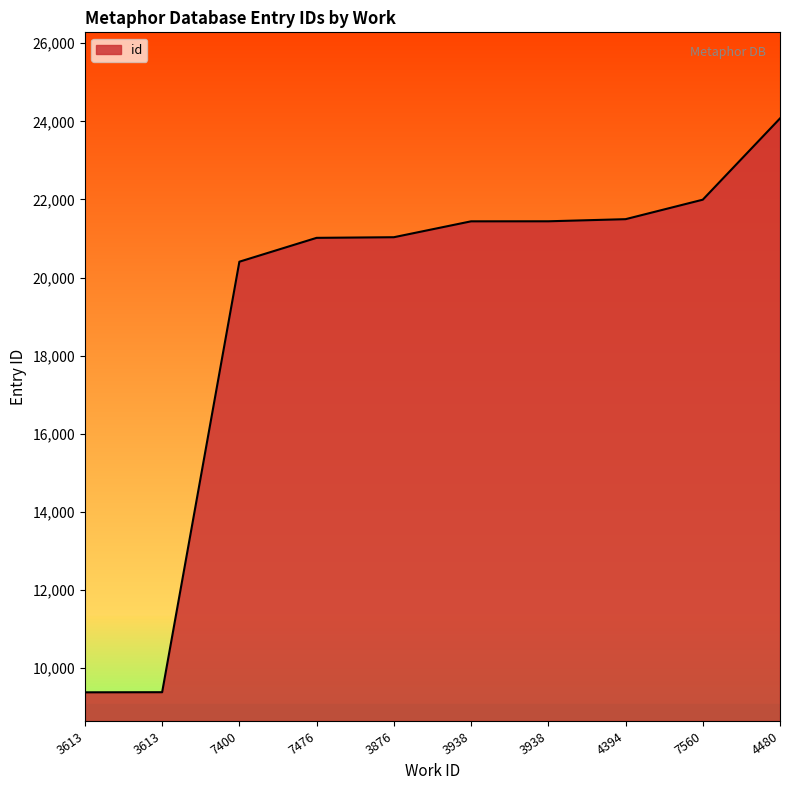

How many lines are shown in the chart?

1